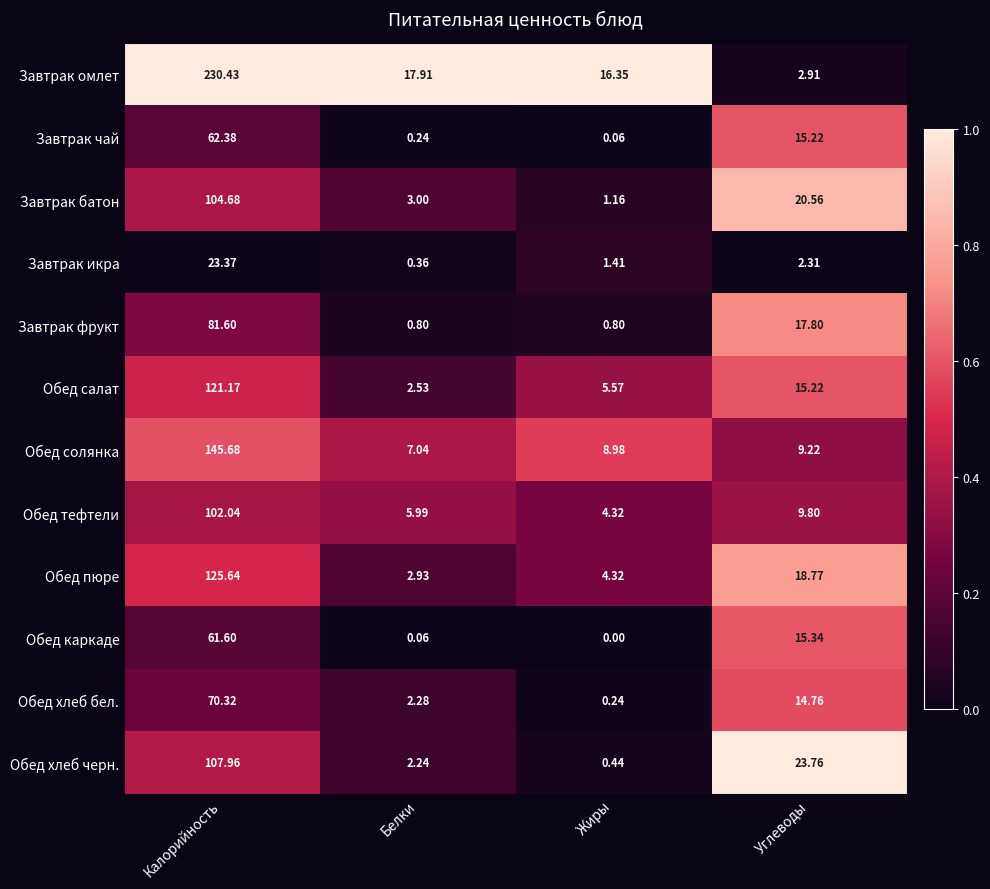

Between Белки and Жиры, which series saw the biggest shift?

Обед салат